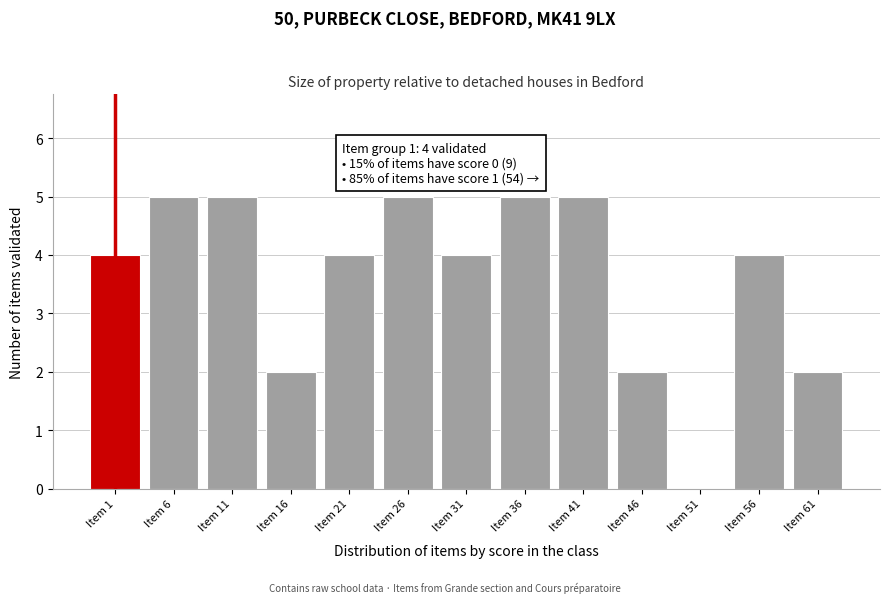

Reading left to right, transcribe all the data shown in this chart.

Item 1=4	Item 6=5	Item 11=5	Item 16=2	Item 21=4	Item 26=5	Item 31=4	Item 36=5	Item 41=5	Item 46=2	Item 51=0	Item 56=4	Item 61=2